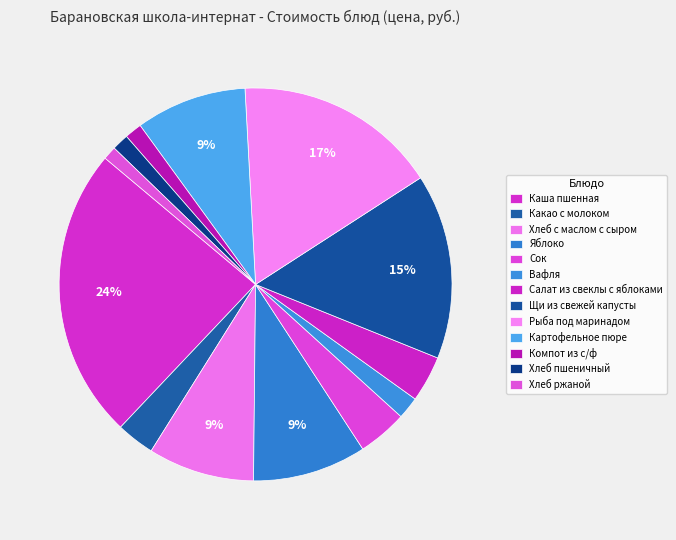

Which slice is the smallest?

Хлеб ржаной